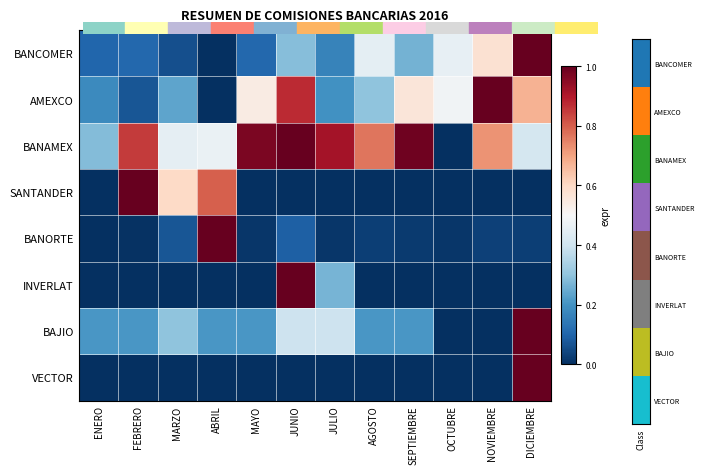

At how many categories does at least one series exceed 0?

12